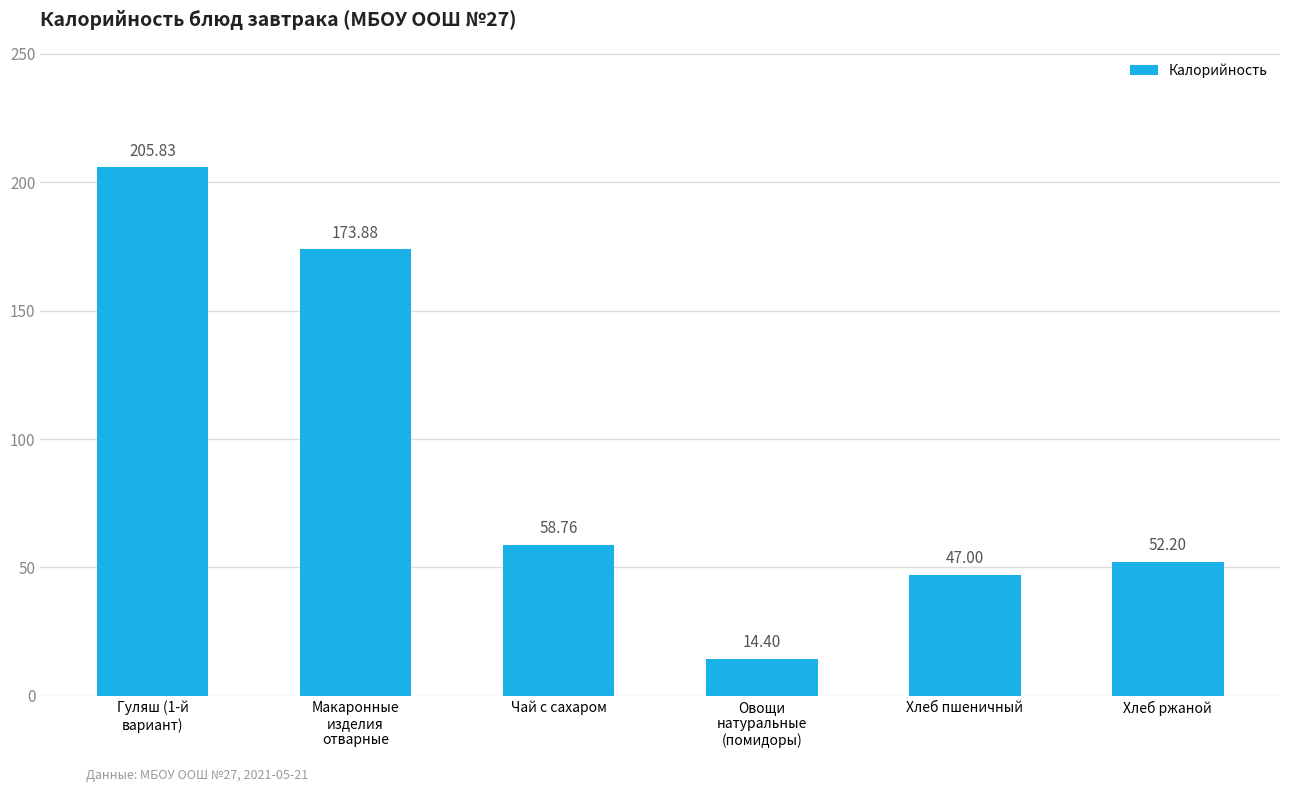

What is the greatest value displayed?

205.8